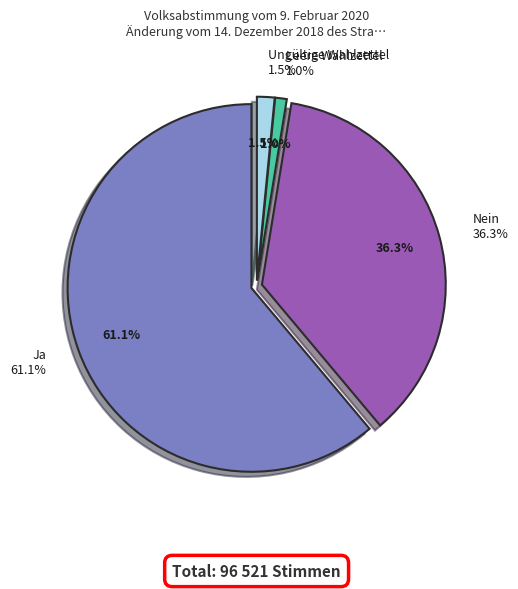

What is the ratio of the value at Nein to the value at Leere Wahlzettel?

35.6